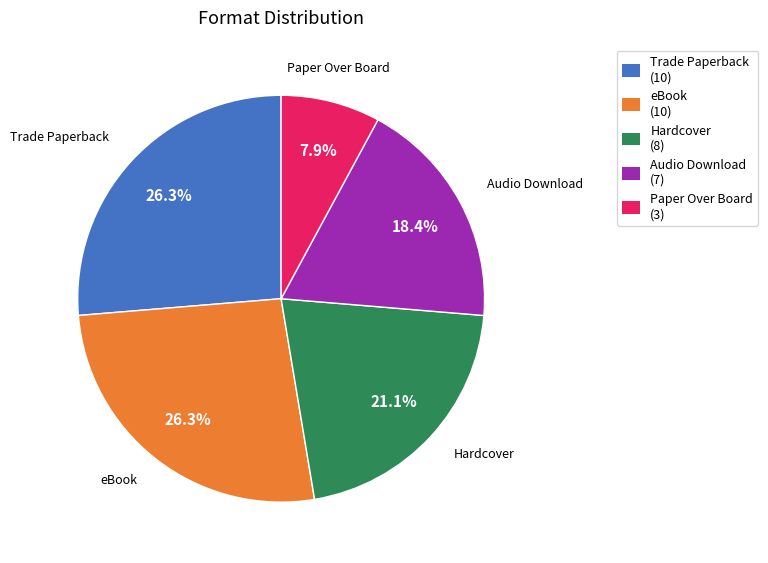

How much of the chart is everything except Paper Over Board?

92.1%